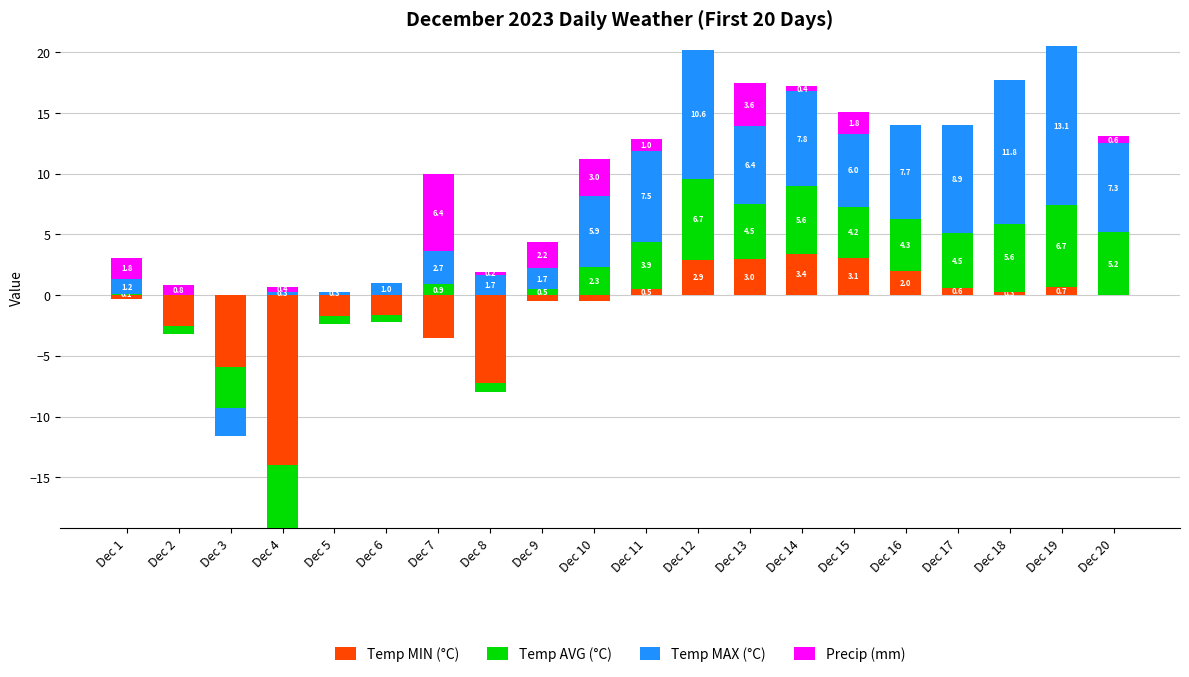

The Precip (mm) series shows 0.0 at Dec 12. True or false?

True